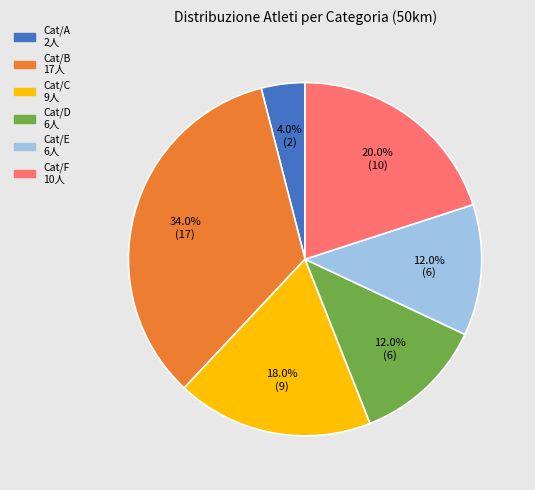

Is Cat/B the majority of the pie?

No